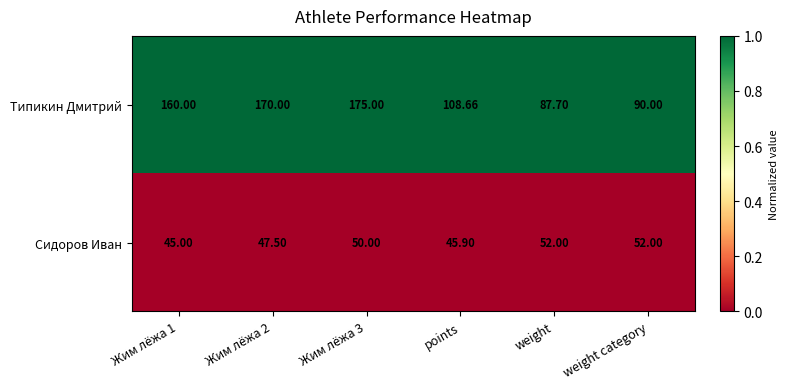

List the series in order of their peak value, lowest first.

Сидоров Иван, Типикин Дмитрий